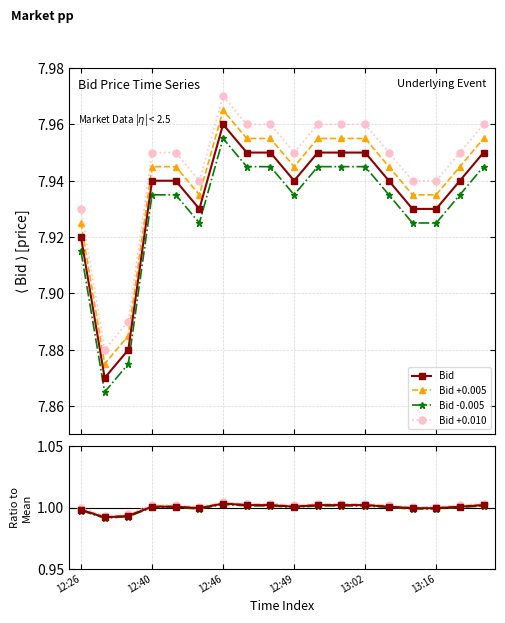

Reading left to right, what are all the values shown in this chart?

12:26=7.9	12:34=7.9	12:38=7.9	12:40=7.9	12:41=7.9	12:44=7.9	12:46=8.0	12:47=8.0	12:48=8.0	12:49=7.9	13:00=8.0	13:01=8.0	13:02=8.0	13:09=7.9	13:14=7.9	13:16=7.9	13:17=7.9	13:21=8.0